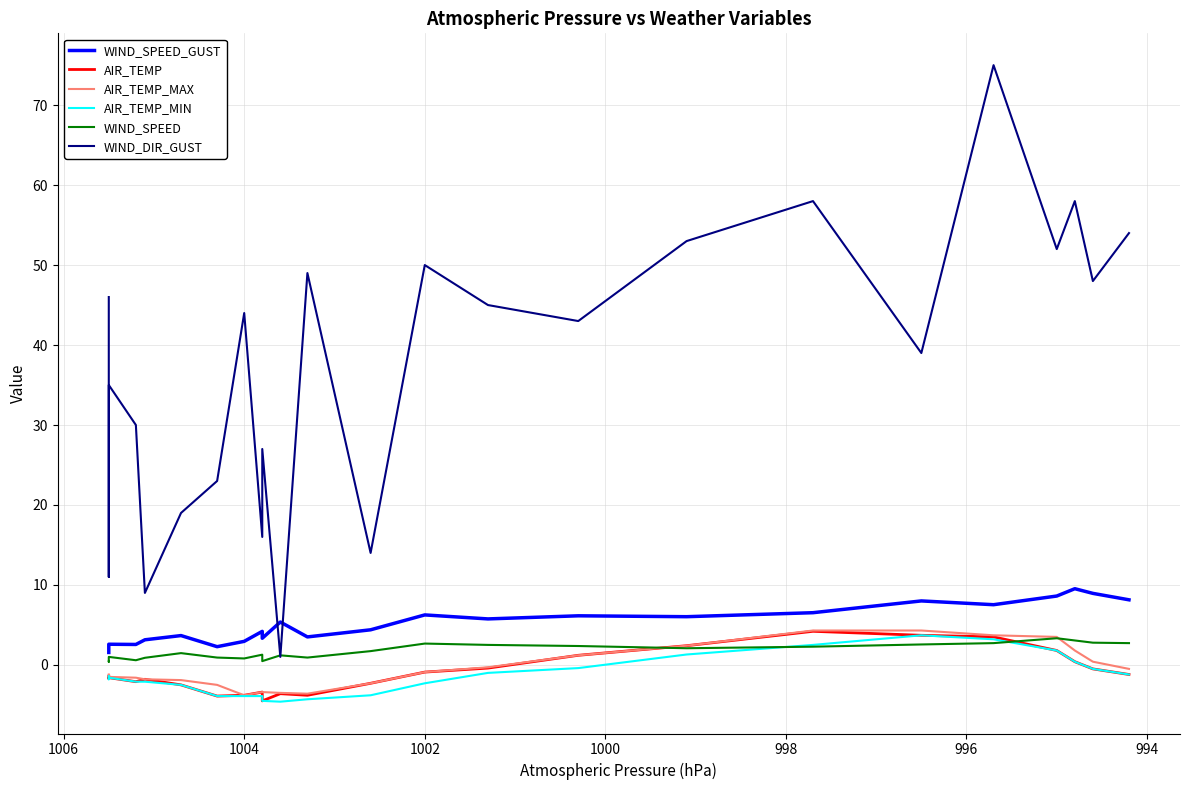

Is it true that AIR_TEMP_MIN equals 3.3 at 17?

False